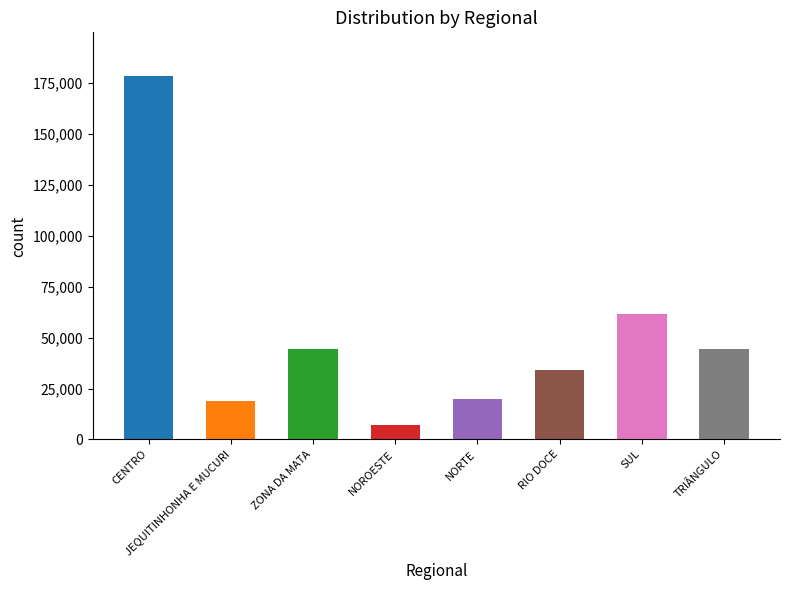

What is the change in value from CENTRO to NOROESTE?

-171404